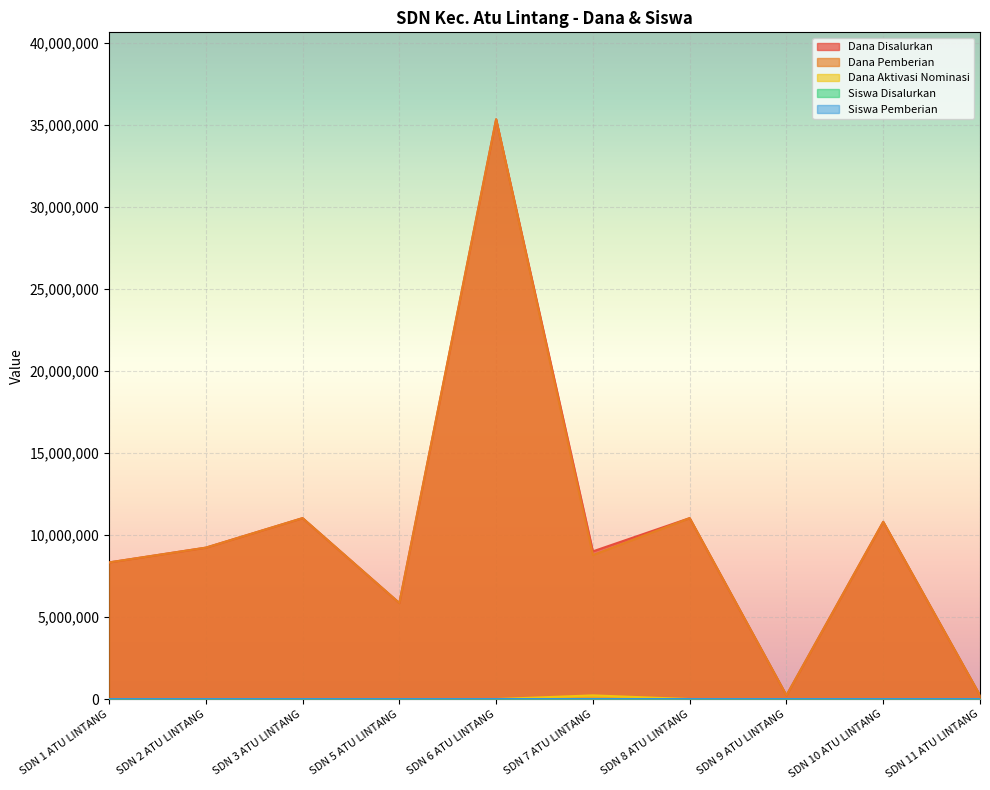

Reading right to left, extract all data points from this chart.

Dana Disalurkan: 225000	10800000	225000	11025000	9000000	35325000	5850000	11025000	9225000	8325000
Dana Pemberian: 225000	10800000	225000	11025000	8775000	35325000	5850000	11025000	9225000	8325000
Dana Aktivasi Nominasi: 0	0	0	0	225000	0	0	0	0	0
Siswa Disalurkan: 1	27	1	33	21	84	17	26	24	24
Siswa Pemberian: 1	27	1	33	20	84	17	26	24	24